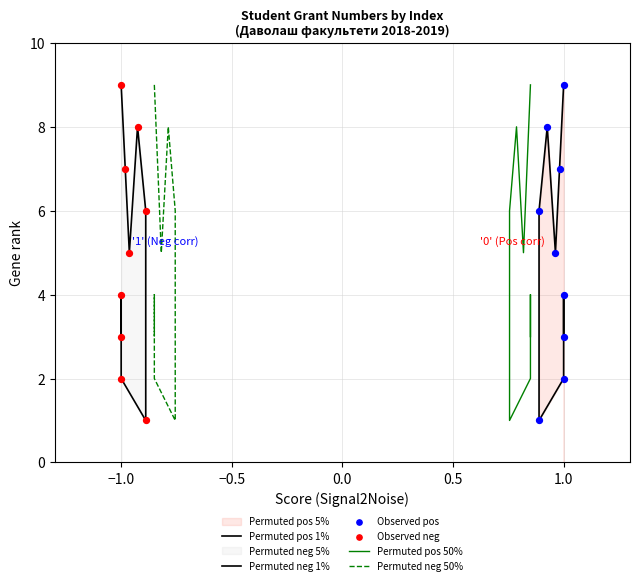

Which series contains the lowest Y value?

Permuted pos 1%